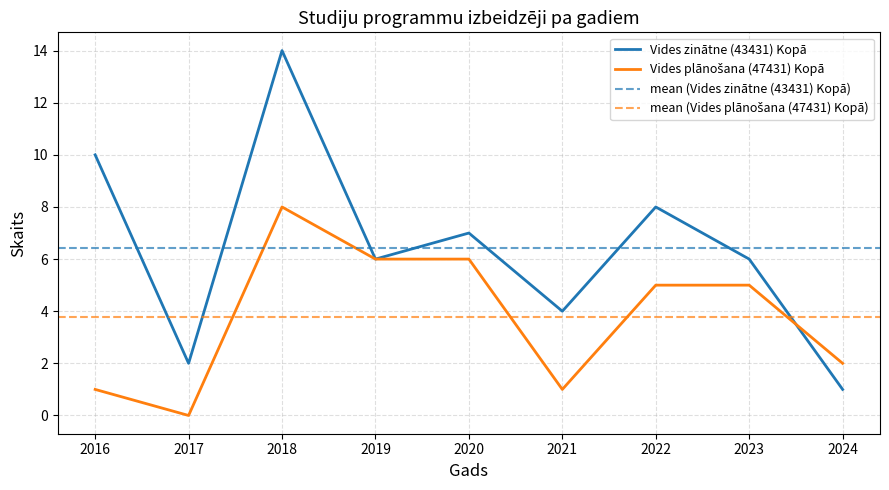

Which category has the highest value in the Vides plānošana (47431) Kopā series?

2018